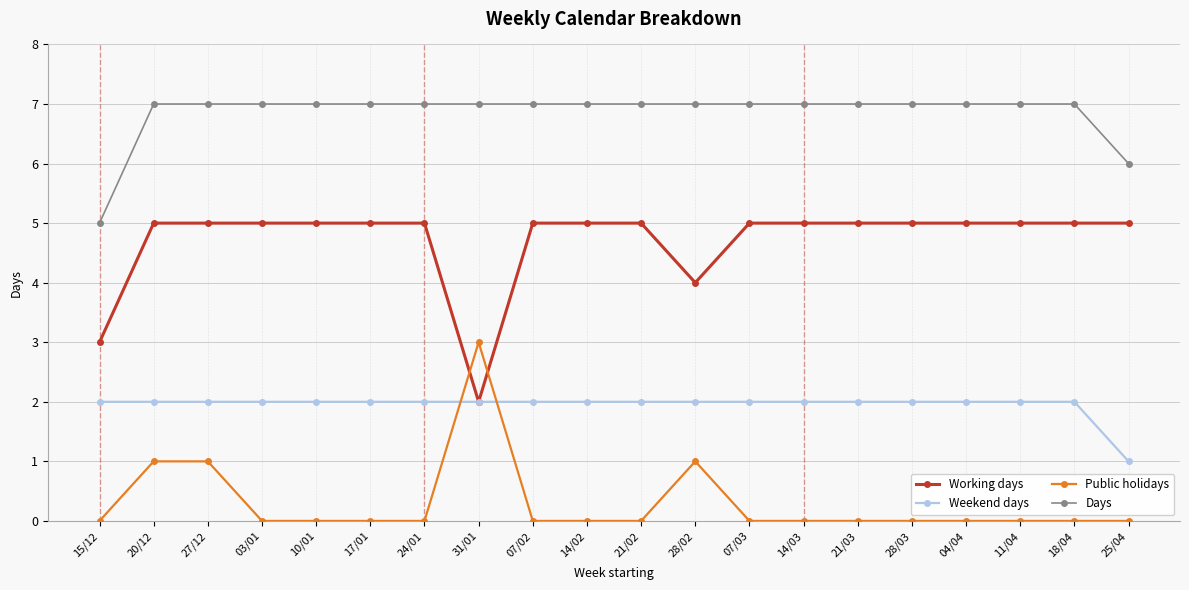

The value of Working days at 11/04 is 5. True or false?

True